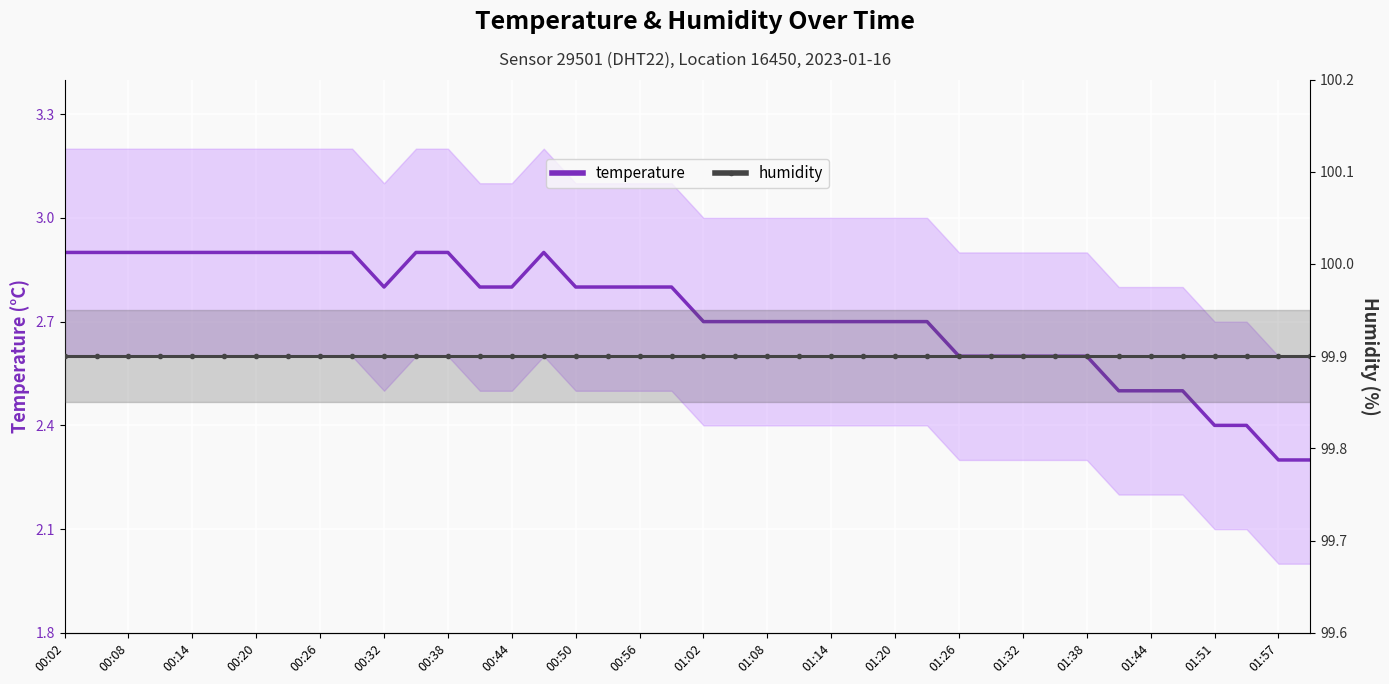

True or false: humidity and temperature intersect in this chart.

False